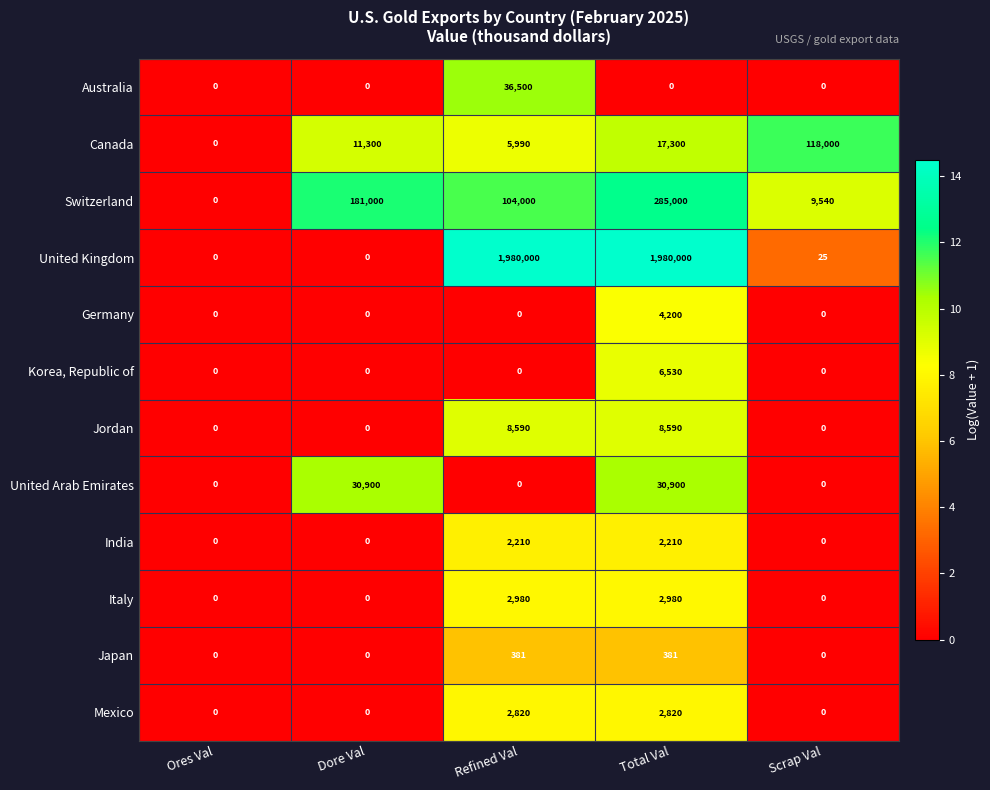

What is the difference between the India values at Scrap Val and Refined Val?

2210